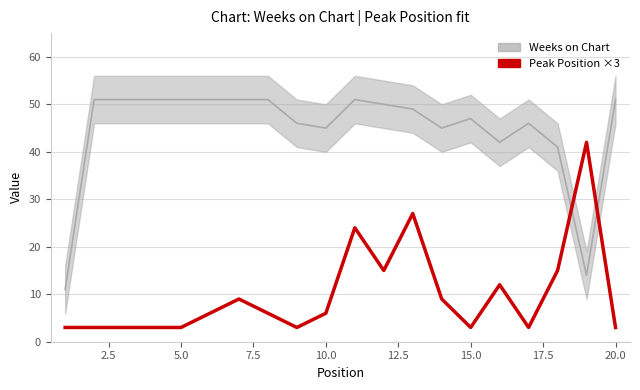

Rank the series by their average value, from lowest to highest.

Peak Position × 3 (Fitted), Weeks on Chart (Original)